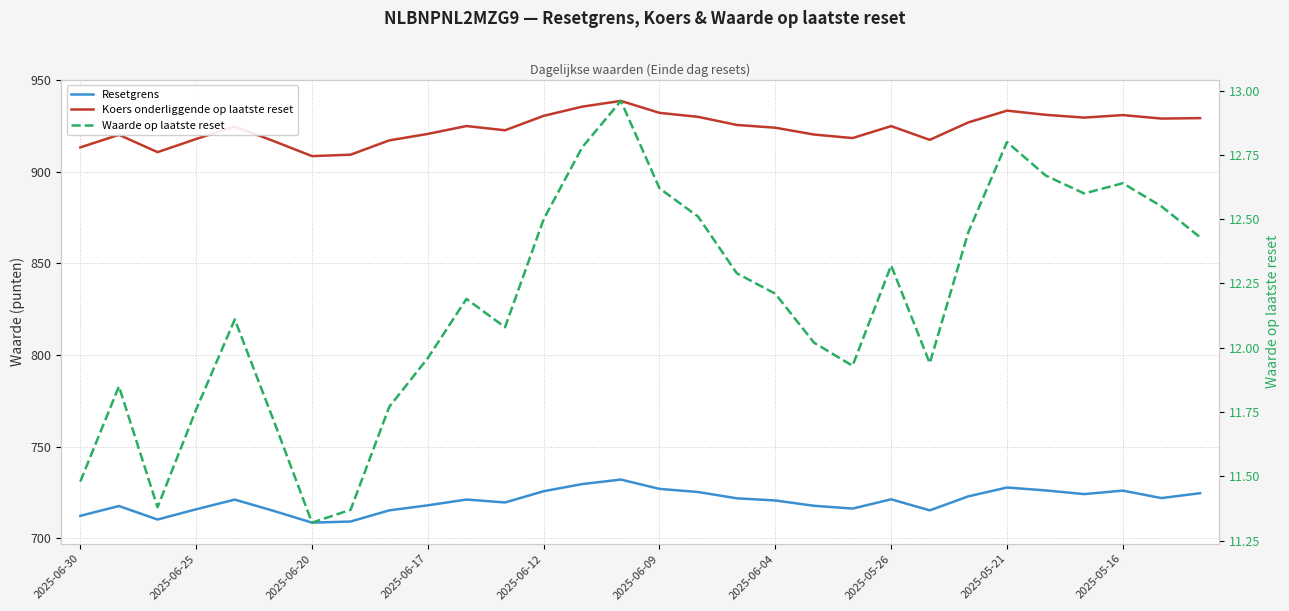

How many series are shown in this chart?

3